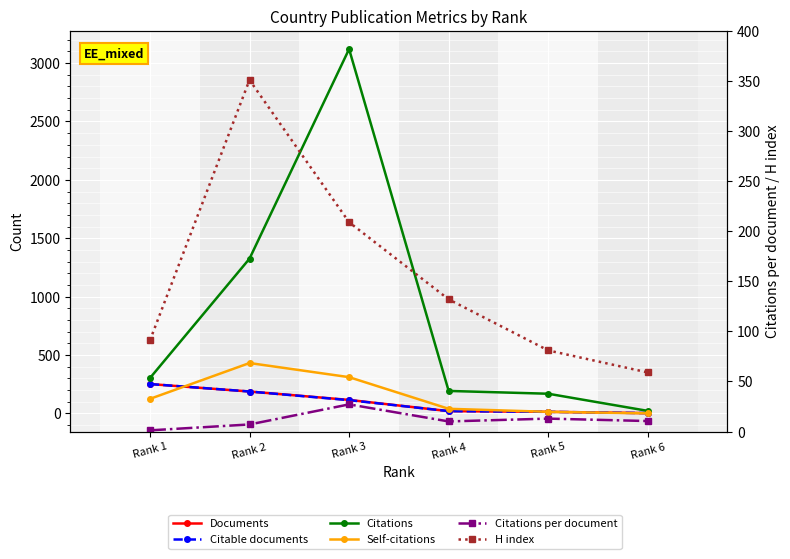

Between Rank 2 and Rank 6, which series saw the biggest shift?

Citations